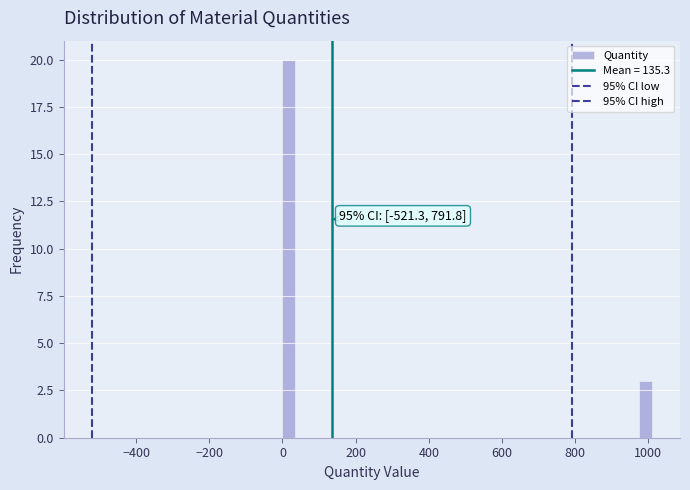

Around what value on the x-axis is the tallest bar? Give the approximate position of its centre, as read against the axis.

20